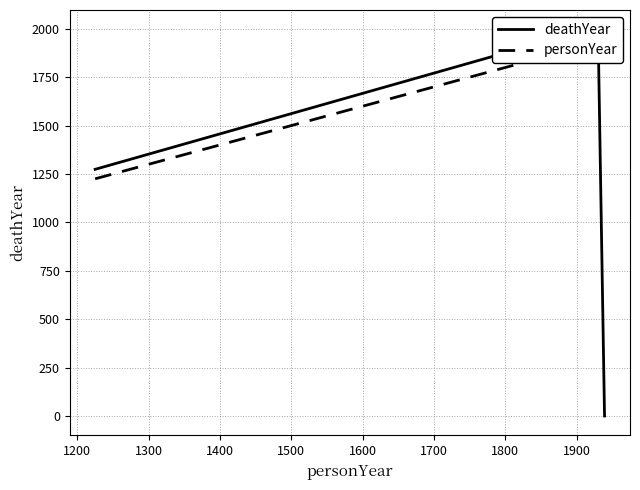

How many series are shown in this chart?

2